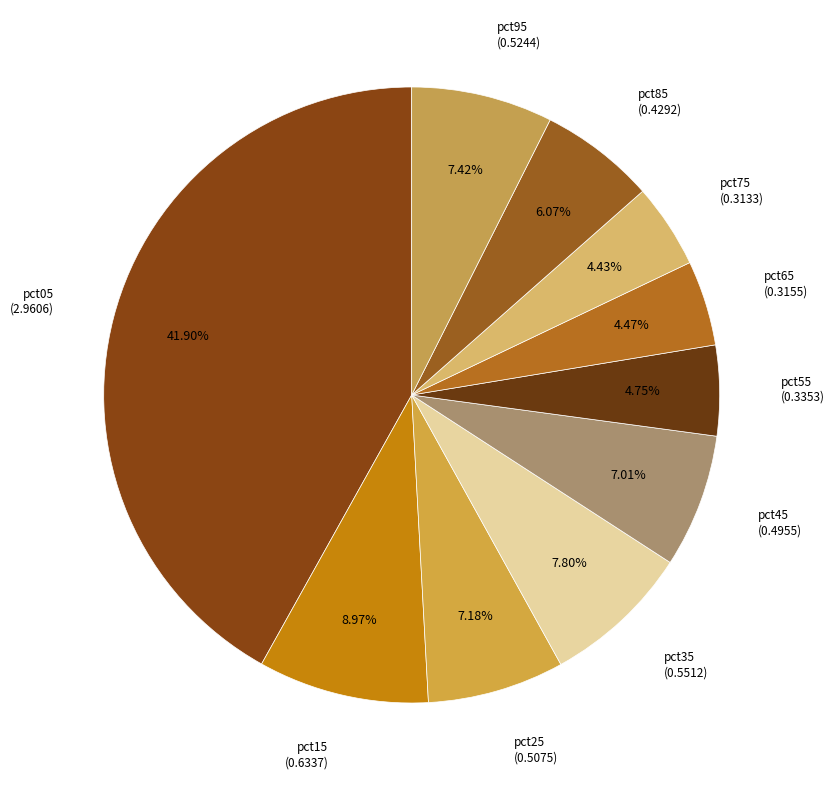

How many slices are in this pie chart?

10